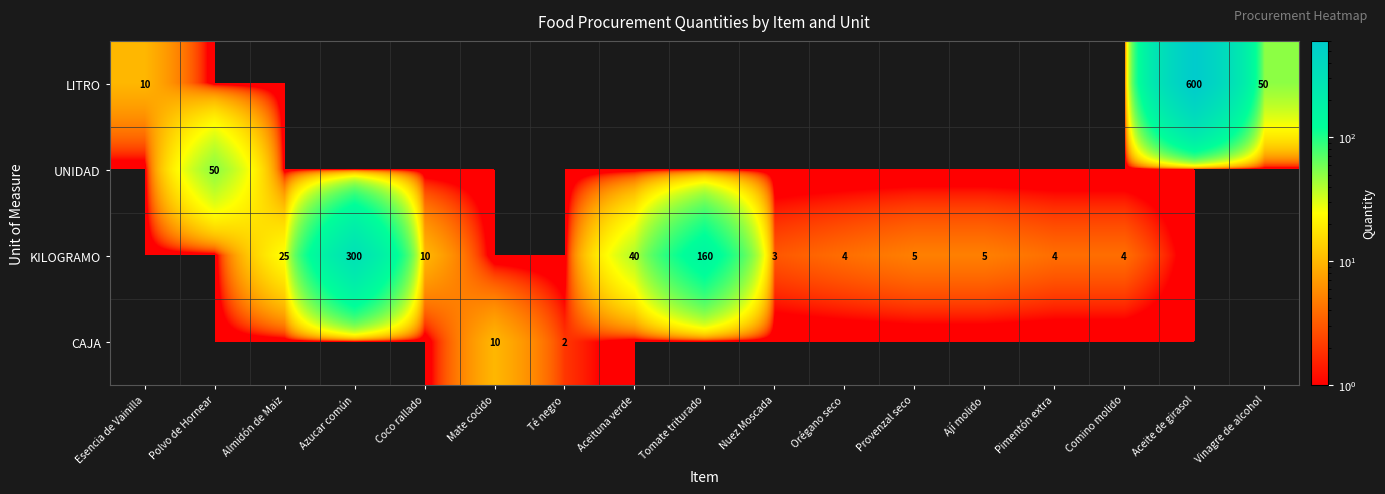

What is the difference between the LITRO values at Vinagre de alcohol and Esencia de Vainilla?

40